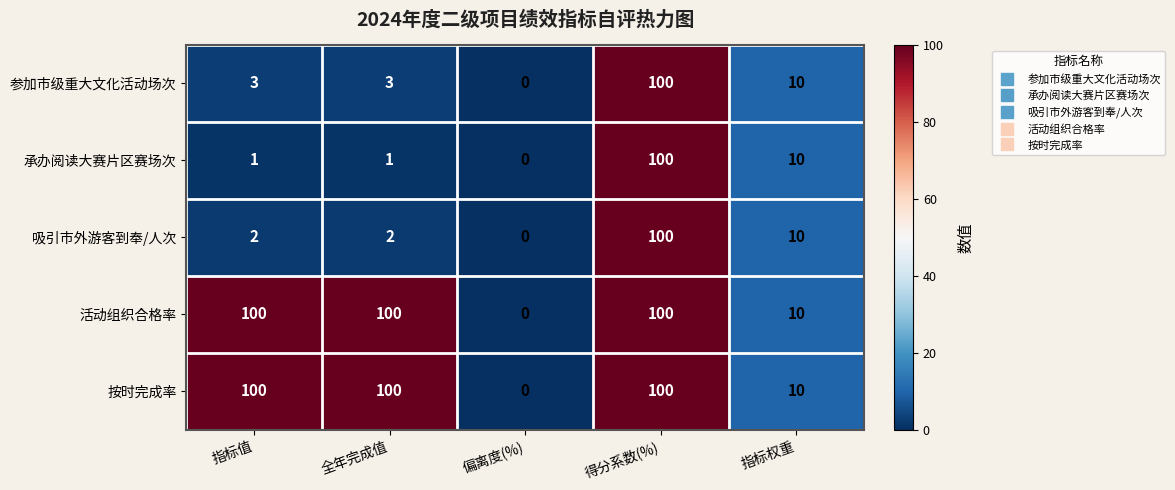

What is the sum of the 承办阅读大赛片区赛场次 values at 指标权重 and 全年完成值?

11